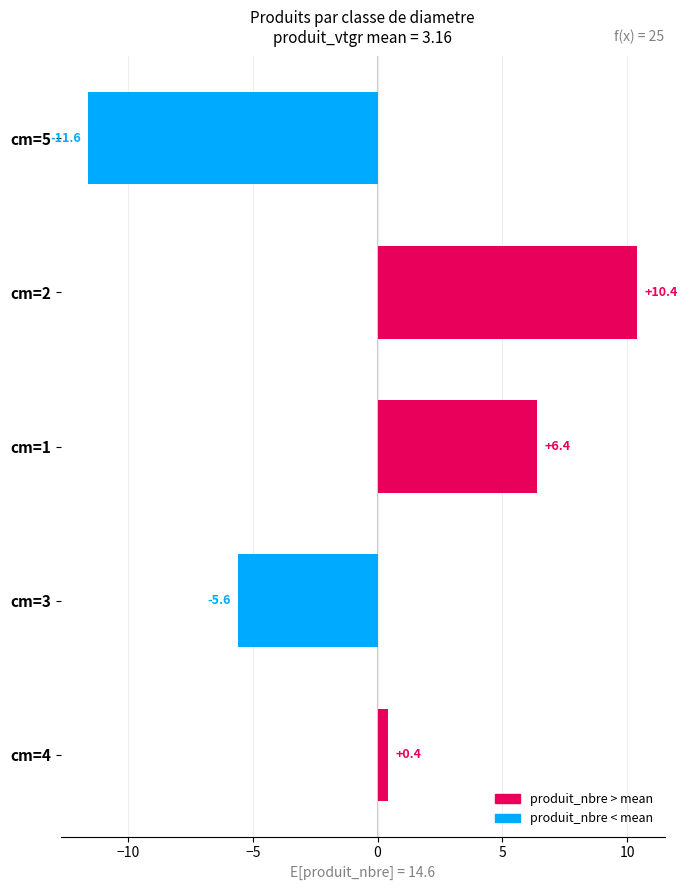

How many distinct data groups are displayed?

1